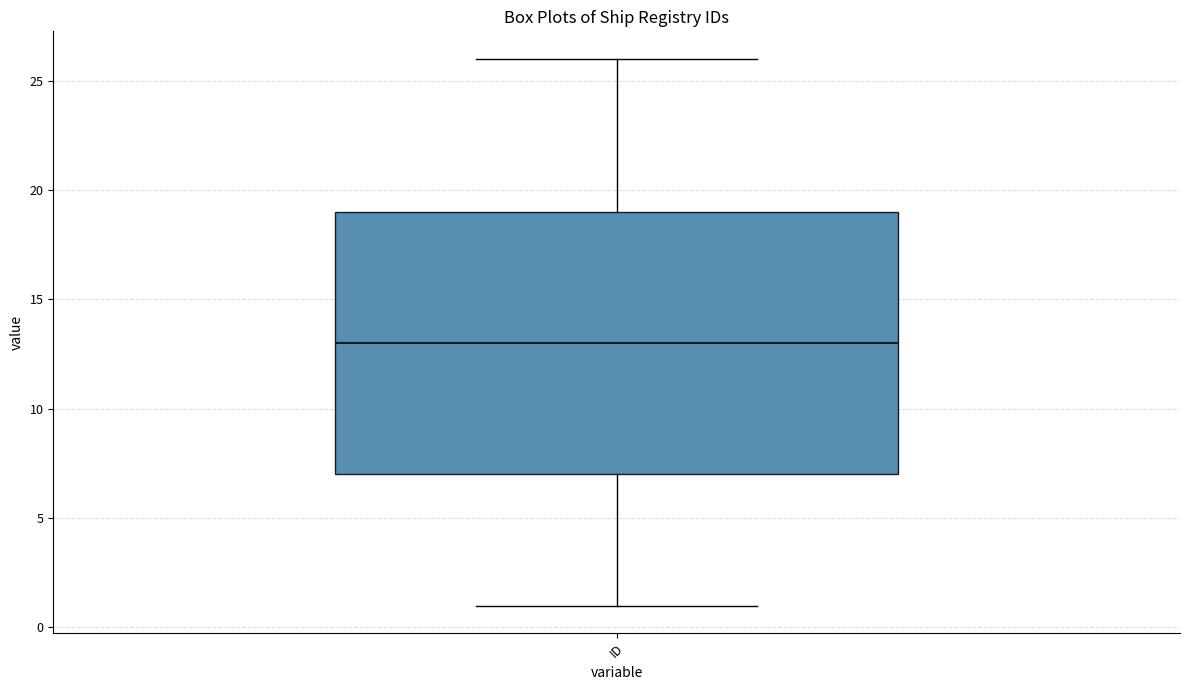

Read this box plot against the y-axis: the position of the median line, the range covered by the box, and the ends of both whiskers. The values are not printed on the chart, so give them approximately, as read against the axis.

median 13, box 7 to 19, whiskers 1 to 26